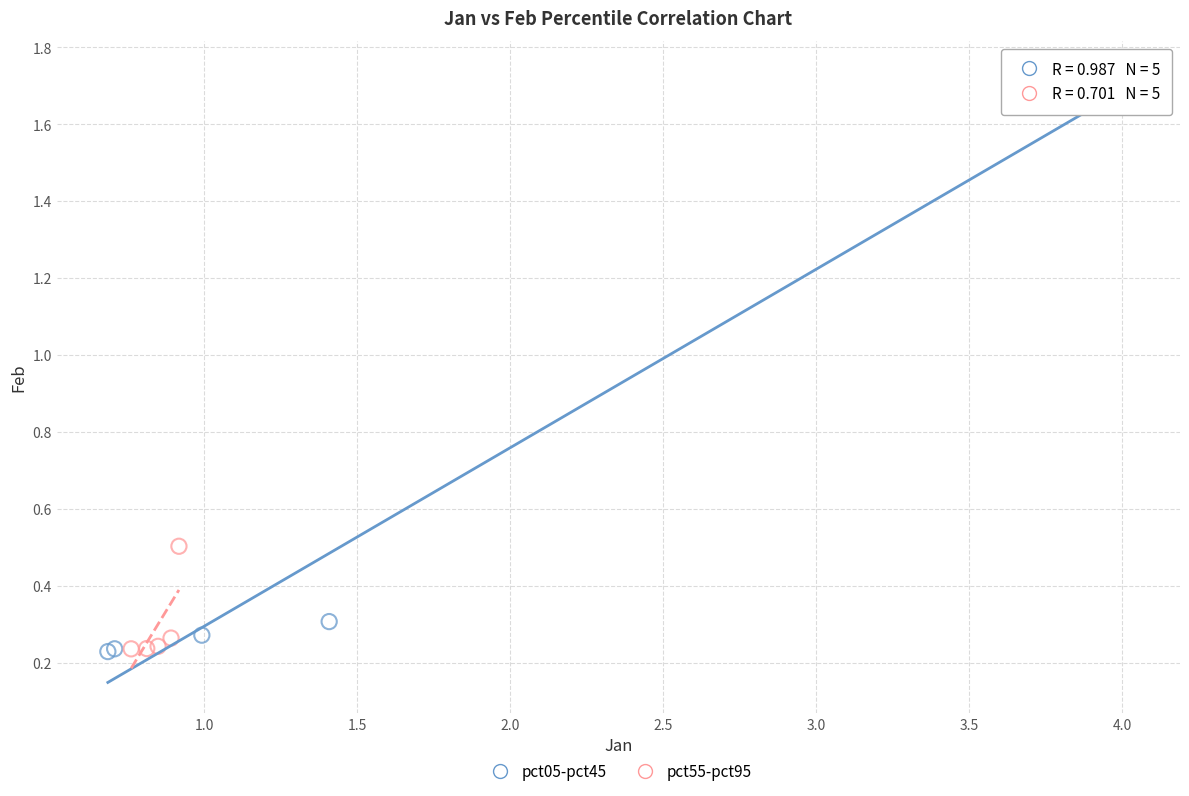

Which series contains the highest Y value?

pct05-pct45